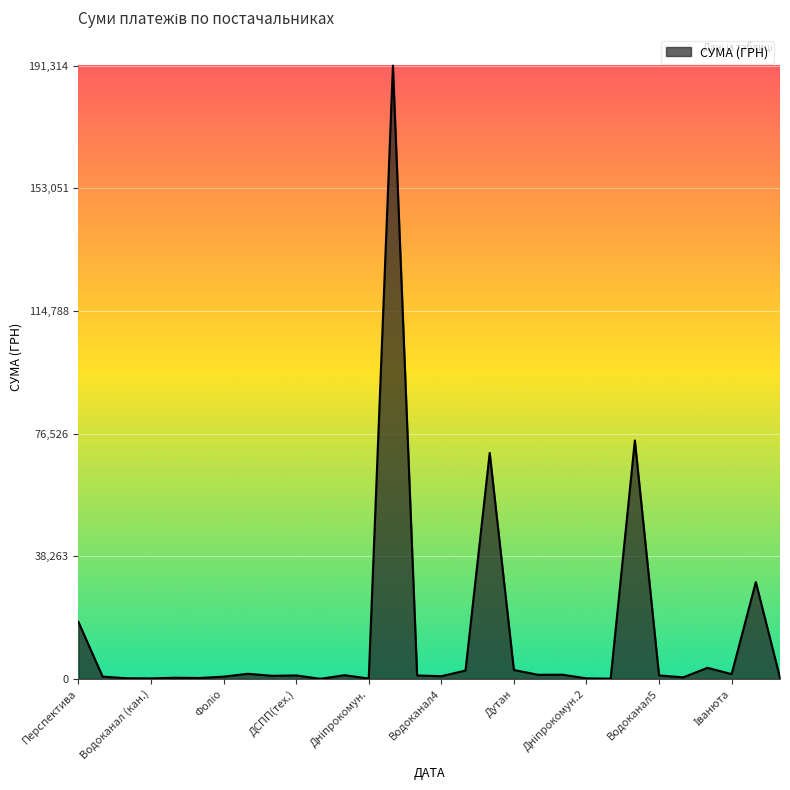

What is the greatest value displayed?

191314.2